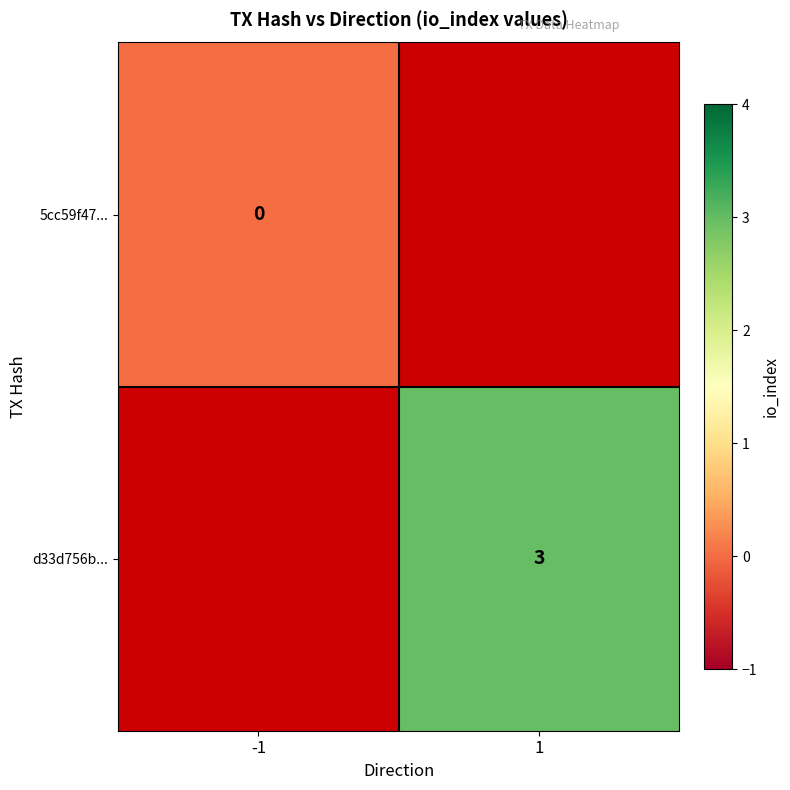

At how many categories does at least one series exceed 1?

1